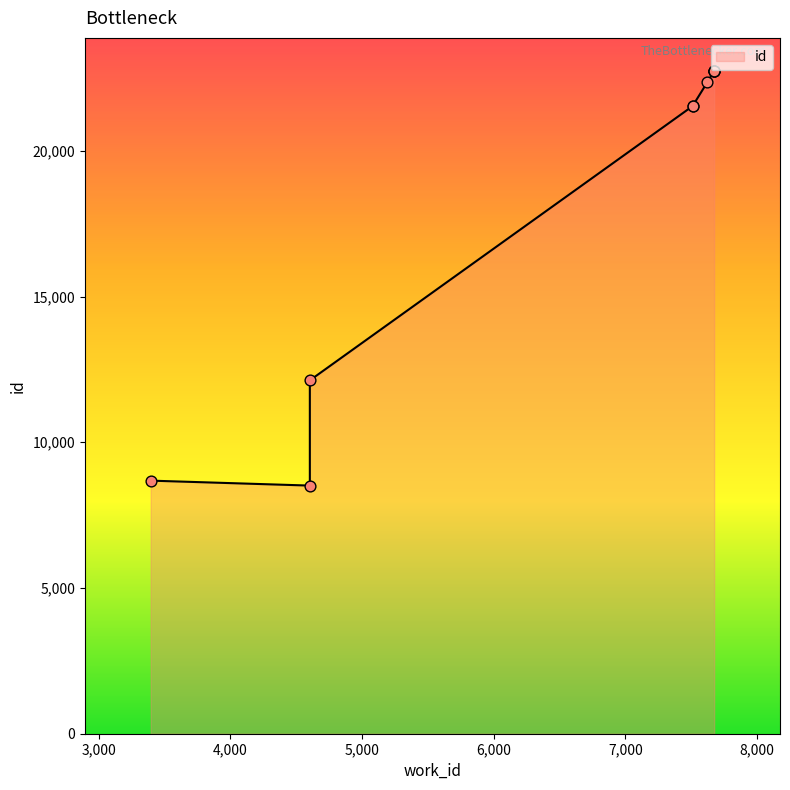

What is the change in value from 7510 to 7623?

+826